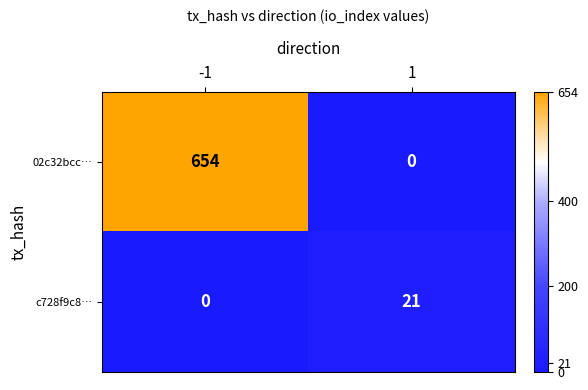

Reading left to right, what are all the values shown in this chart?

02c32bcc…: 654	0
c728f9c8…: 0	21